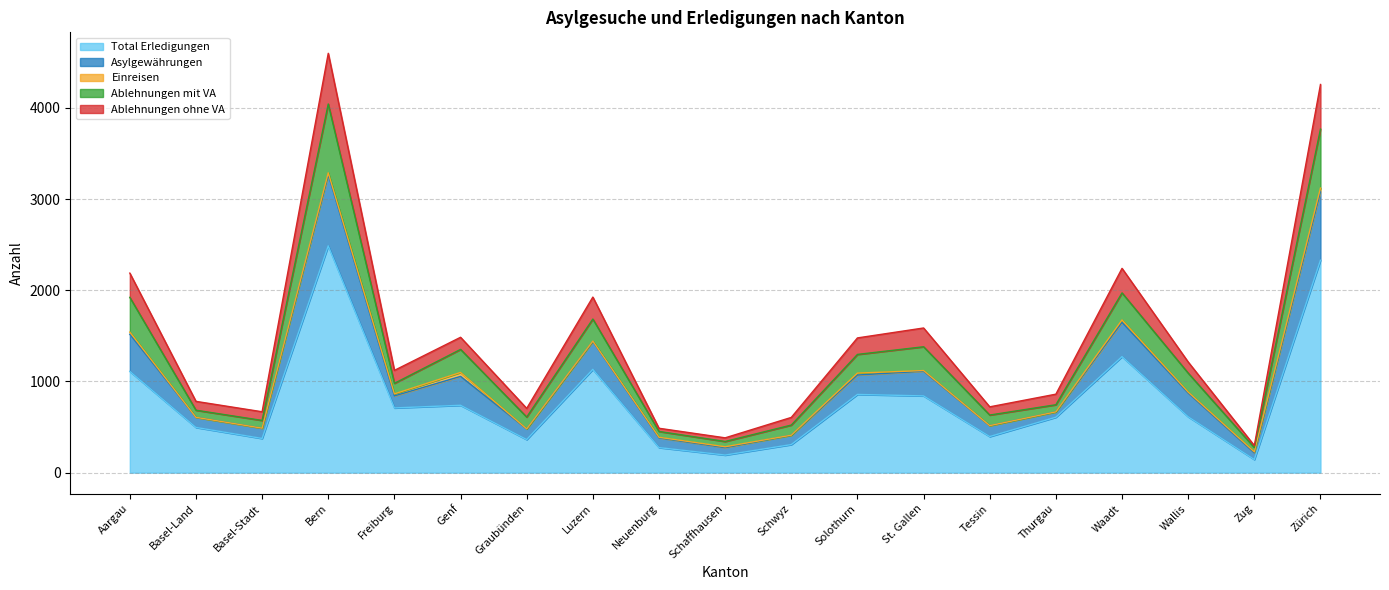

At which label is Total Erledigungen closest to 1316?

Waadt